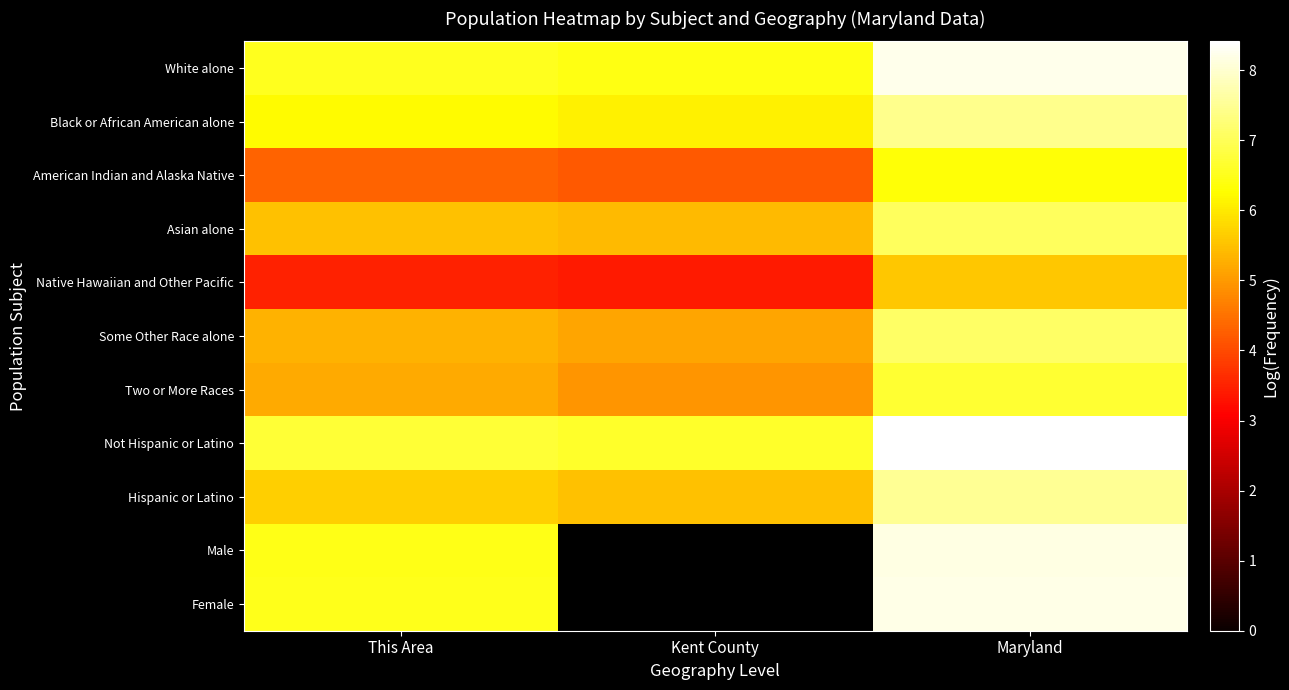

The value of Asian alone at Kent County is 9.3. True or false?

False